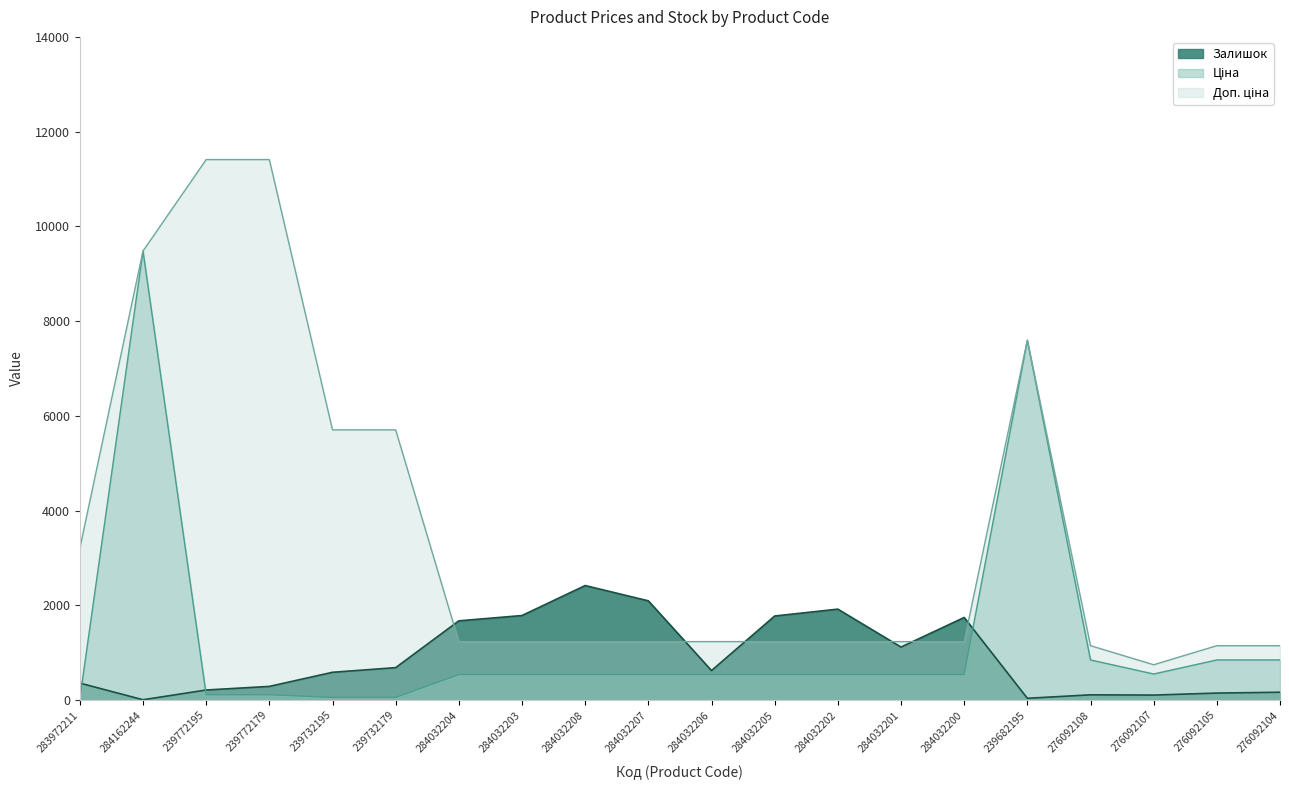

Between 284032205 and 239772195, which is larger?

284032205